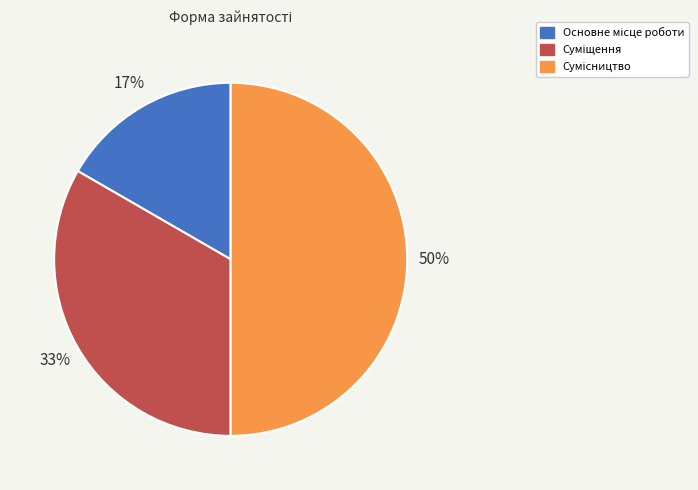

To the nearest percent, what is the difference between the largest and smallest slice percentages?

33%